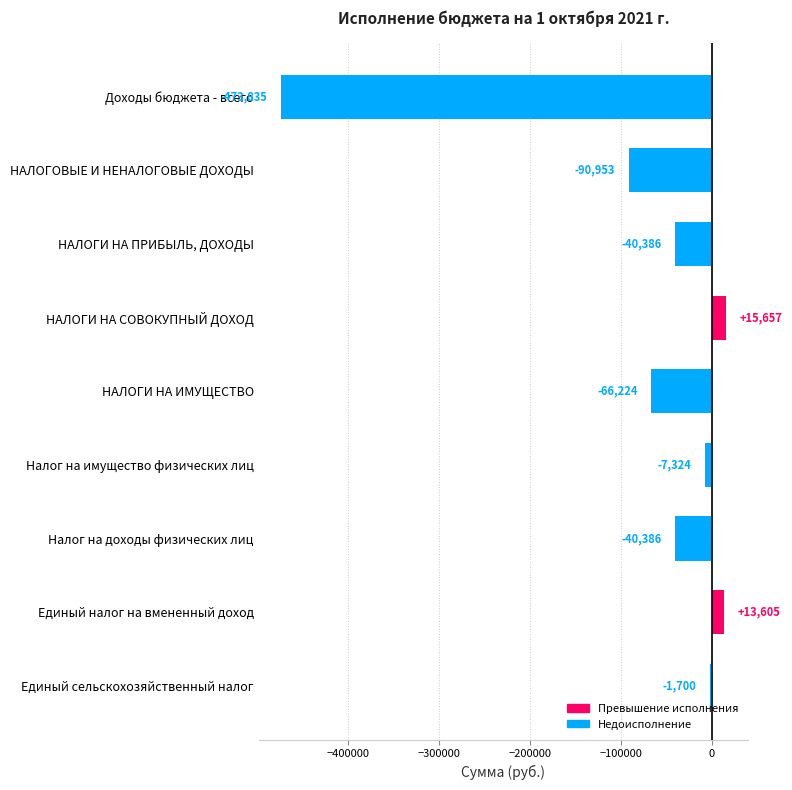

Read the value at Налог на имущество физических лиц.

-7323.5